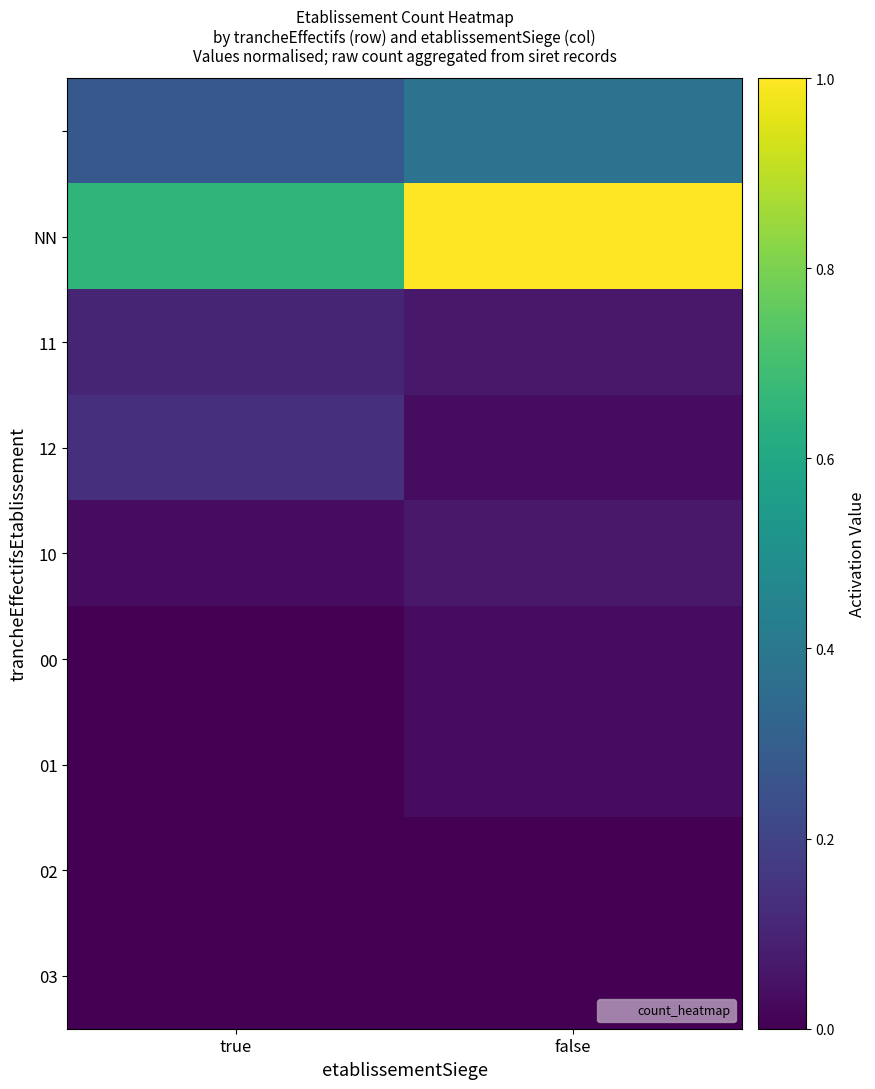

At which category is the sum across all series the highest?

false